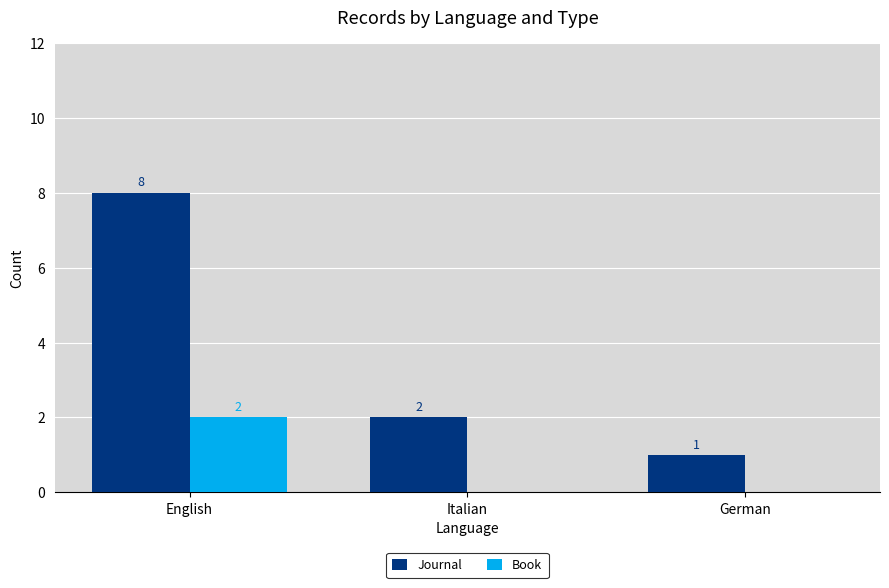

Is it true that Book equals -1 at German?

False